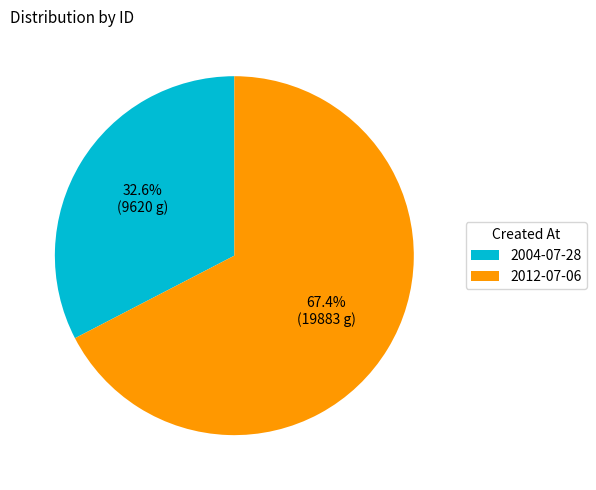

Is there a majority slice in this chart?

Yes